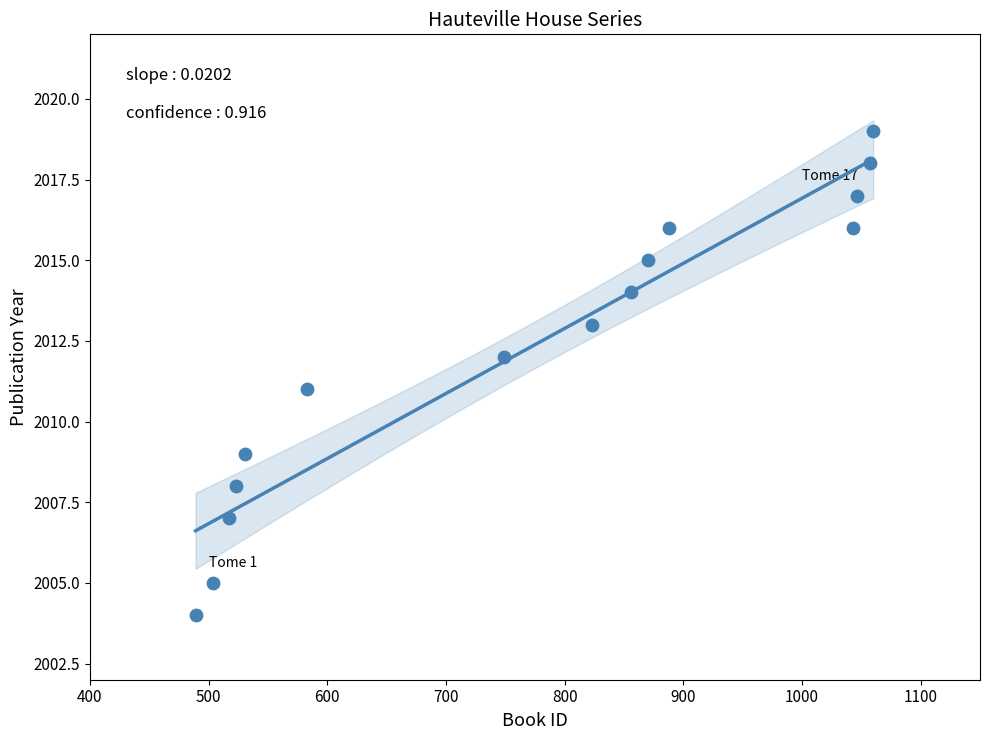

What is the range of X values (max minus min)?

571